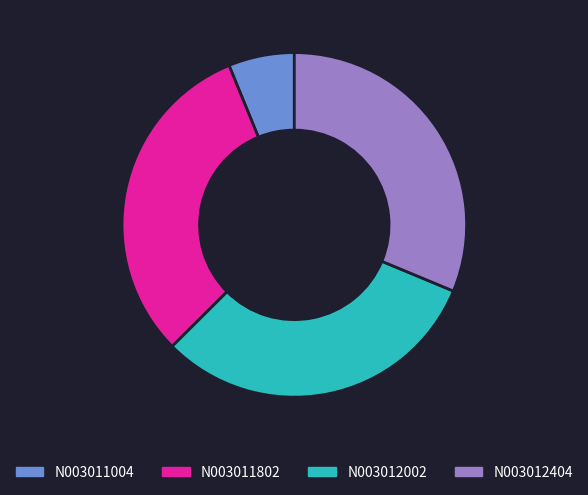

Does N003011802 represent more than half of the total?

No